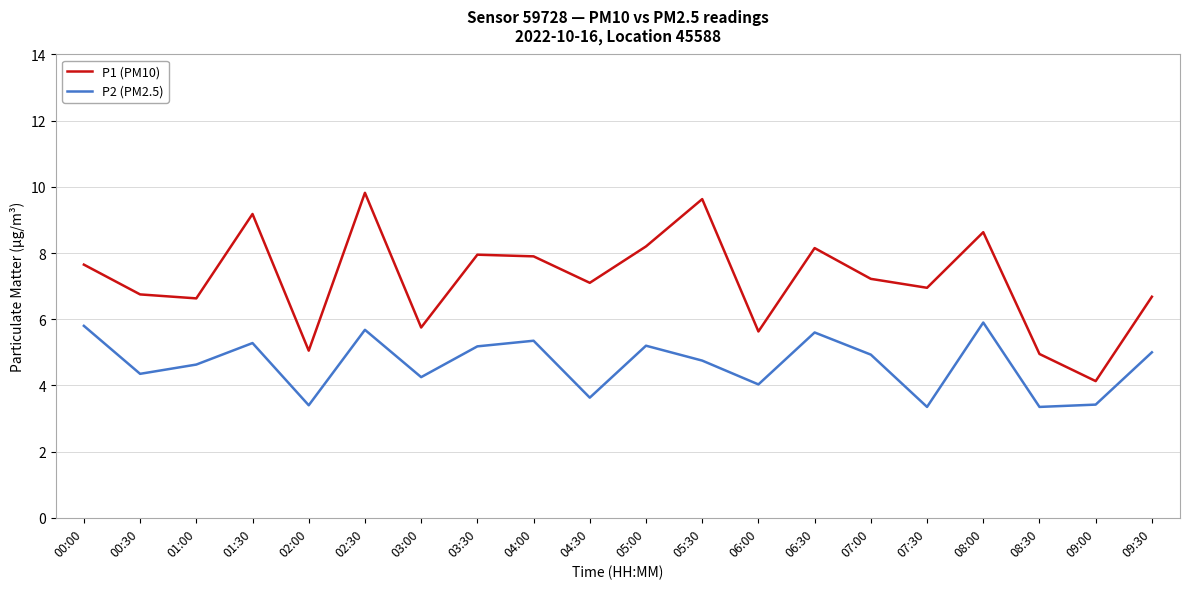

What is the greatest value displayed?

9.8